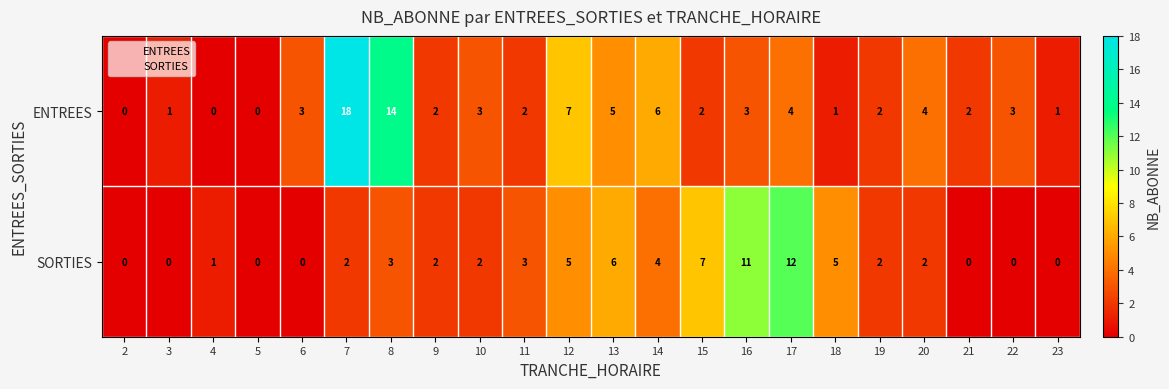

At which category is the sum across all series the highest?

7